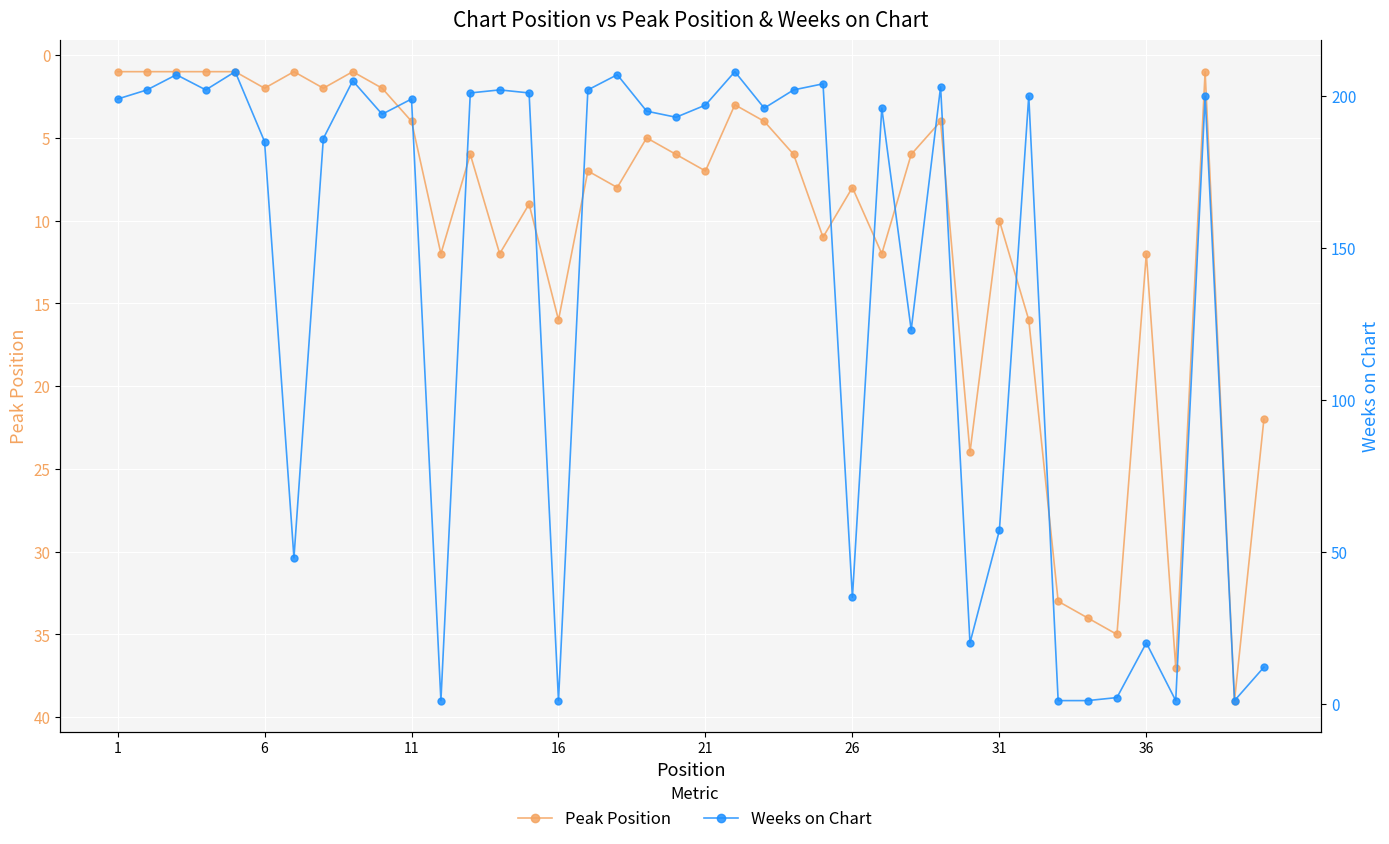

Is the value of Weeks on Chart at 14 greater than the value of Peak Position at 21?

Yes